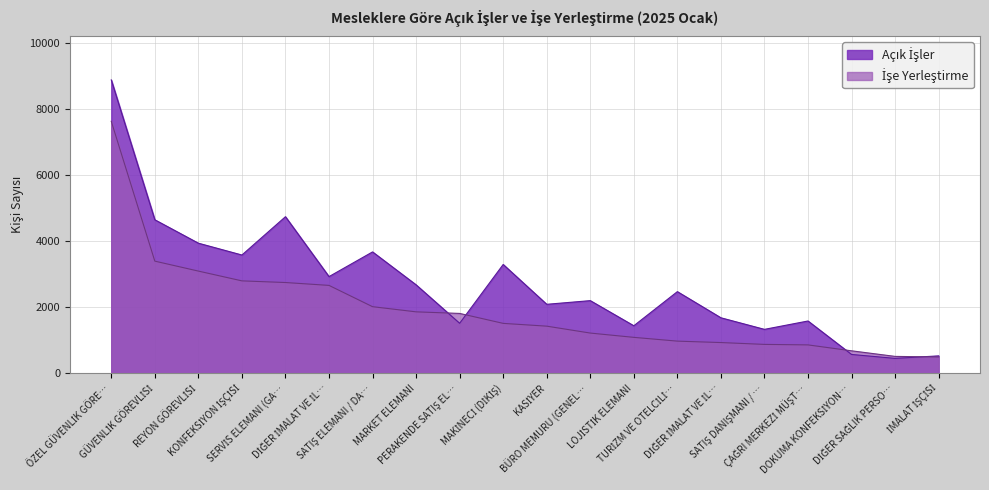

True or false: İşe Yerleştirme has a value of 2752 at SERVİS ELEMANI (GA….

True